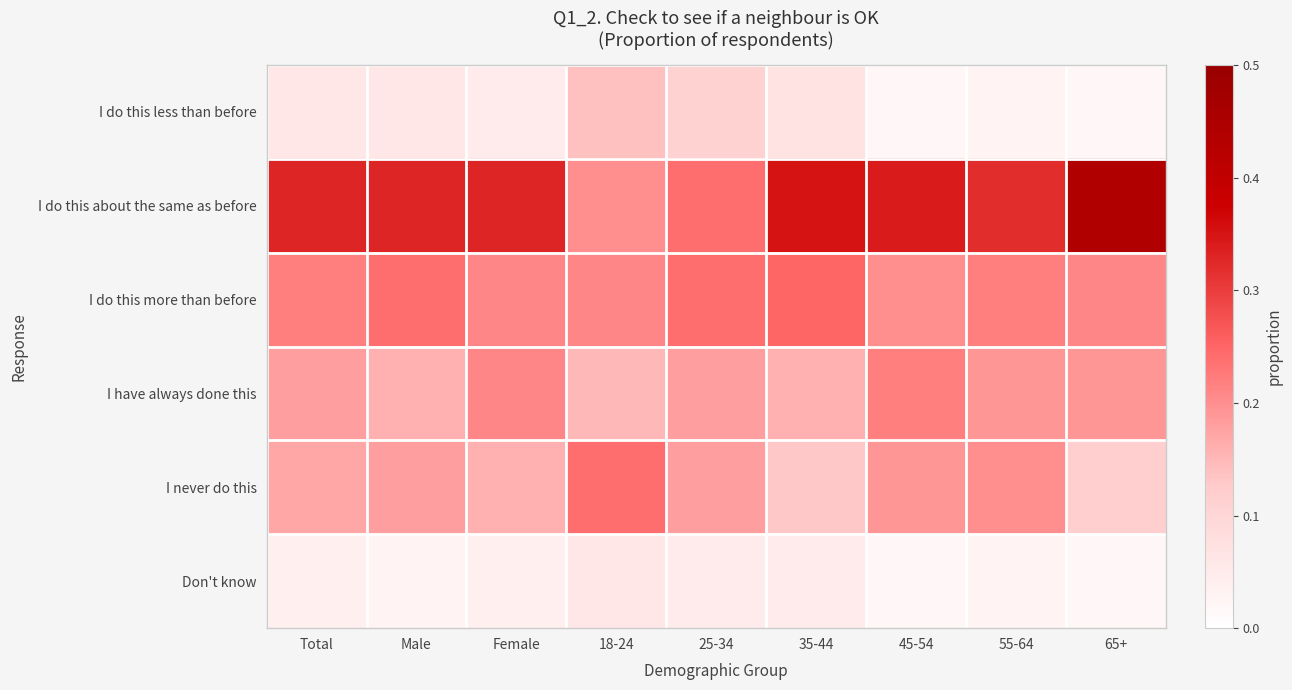

Reading left to right, what are all the values shown in this chart?

I do this less than before: Total=0.1	Male=0.1	Female=0.1	18-24=0.1	25-34=0.1	35-44=0.1	45-54=0.0	55-64=0.0	65+=0.0
I do this about the same as before: Total=0.3	Male=0.3	Female=0.3	18-24=0.2	25-34=0.2	35-44=0.3	45-54=0.3	55-64=0.3	65+=0.4
I do this more than before: Total=0.2	Male=0.2	Female=0.2	18-24=0.2	25-34=0.2	35-44=0.2	45-54=0.2	55-64=0.2	65+=0.2
I have always done this: Total=0.2	Male=0.2	Female=0.2	18-24=0.1	25-34=0.2	35-44=0.2	45-54=0.2	55-64=0.2	65+=0.2
I never do this: Total=0.2	Male=0.2	Female=0.2	18-24=0.2	25-34=0.2	35-44=0.1	45-54=0.2	55-64=0.2	65+=0.1
Don't know: Total=0.0	Male=0.0	Female=0.0	18-24=0.1	25-34=0.1	35-44=0.1	45-54=0.0	55-64=0.0	65+=0.0